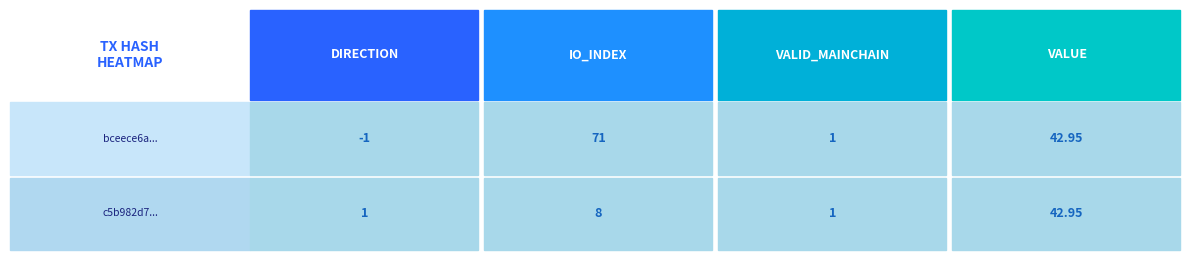

Rank the categories by c5b982d7... value from lowest to highest.

direction, valid_mainchain, io_index, value